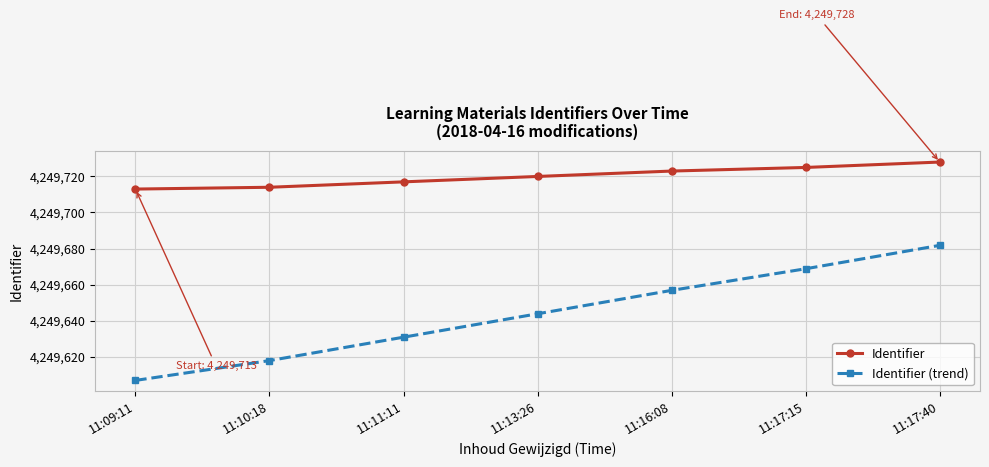

What is the value of the Identifier (trend) point at the 4th from the left?

4249643.8